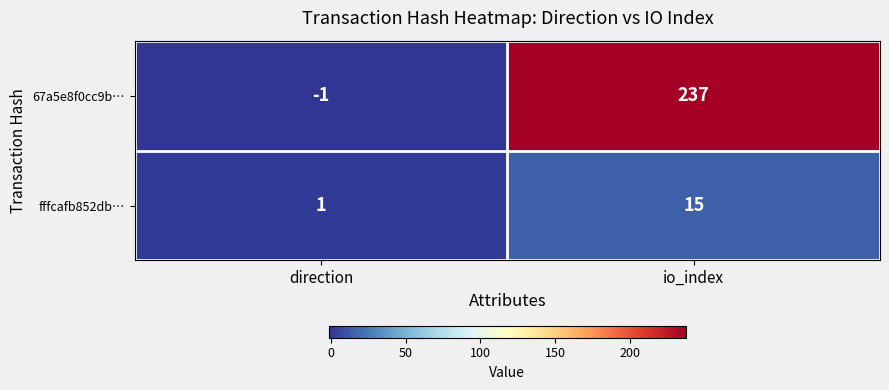

Reading left to right, list all the values displayed in this chart.

67a5e8f0cc9b…: direction=-1	io_index=237
fffcafb852db…: direction=1	io_index=15